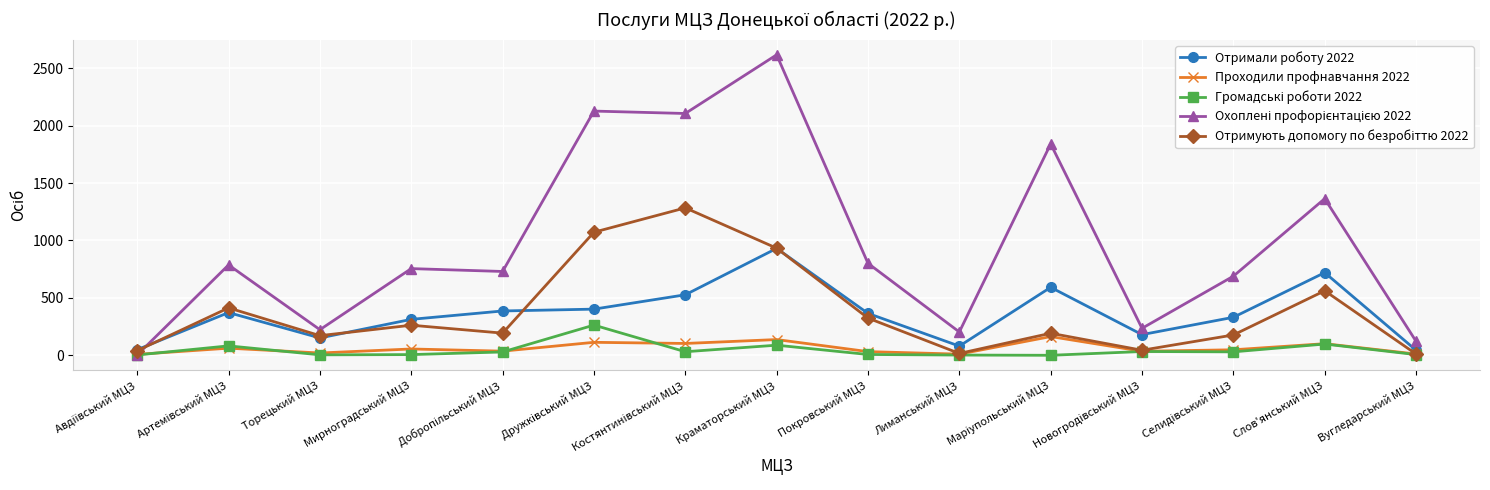

What is the label of the 13th point from the right?

Торецький МЦЗ